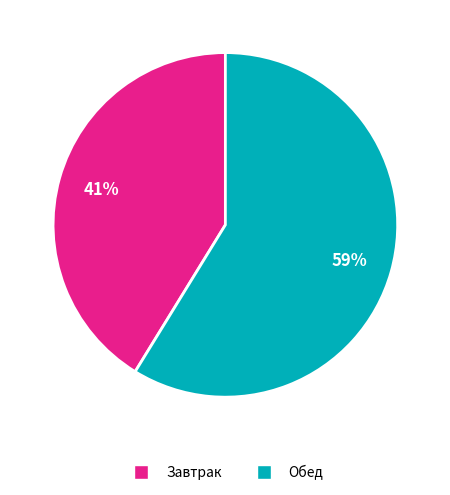

To the nearest percent, what is the difference between the largest and smallest slice percentages?

18%